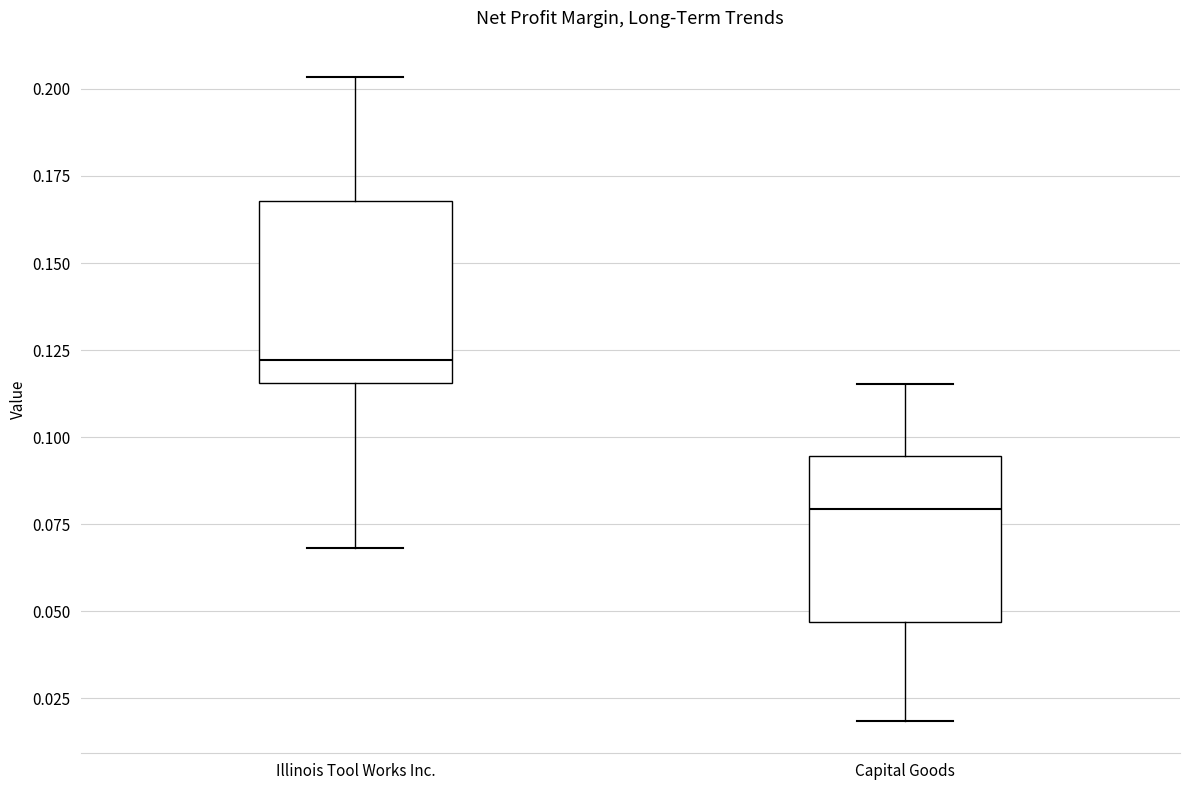

Which box's median line is the lowest?

Capital Goods